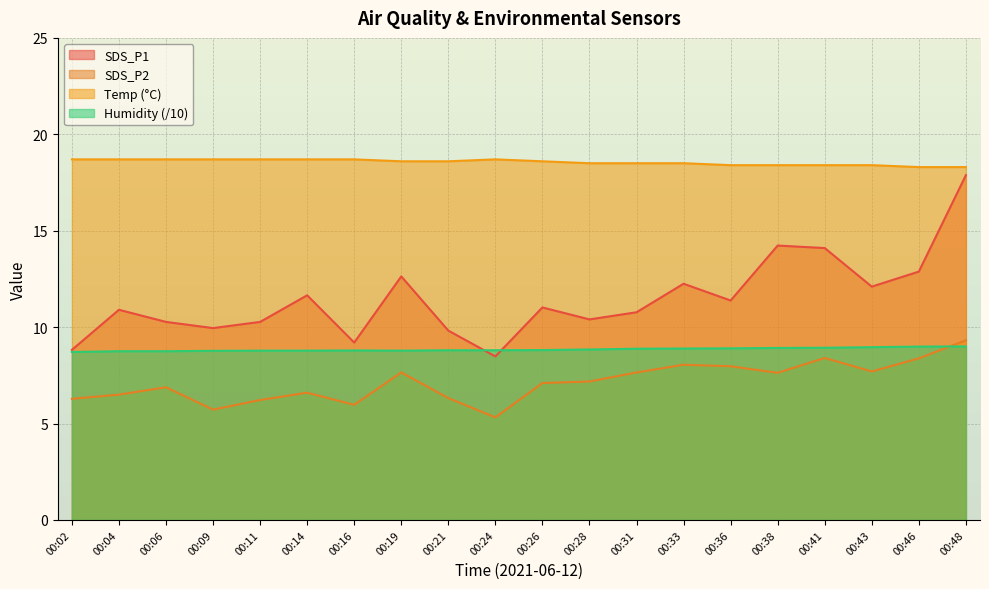

Where is SDS_P1 nearest to the value 13?

00:46